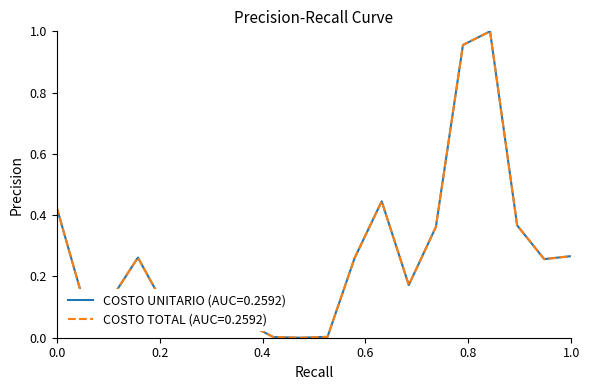

How many lines are shown in the chart?

2